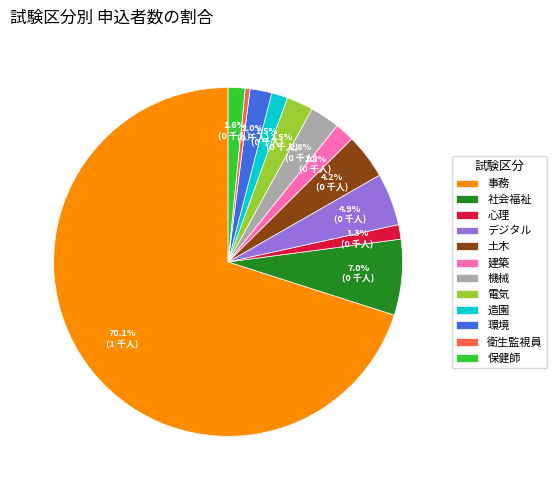

Do 環境 and 衛生監視員 together represent more than half of the pie?

No